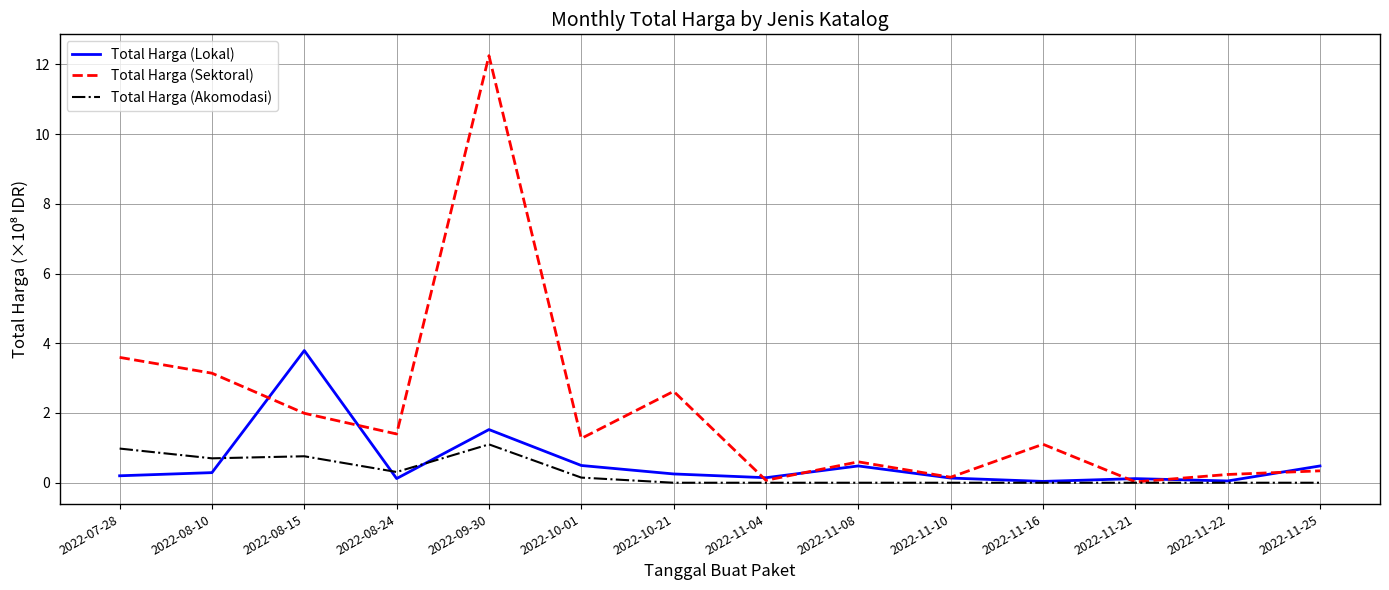

What is the difference between the second highest and minimum values in the Total Harga (Akomodasi) series?

1.0